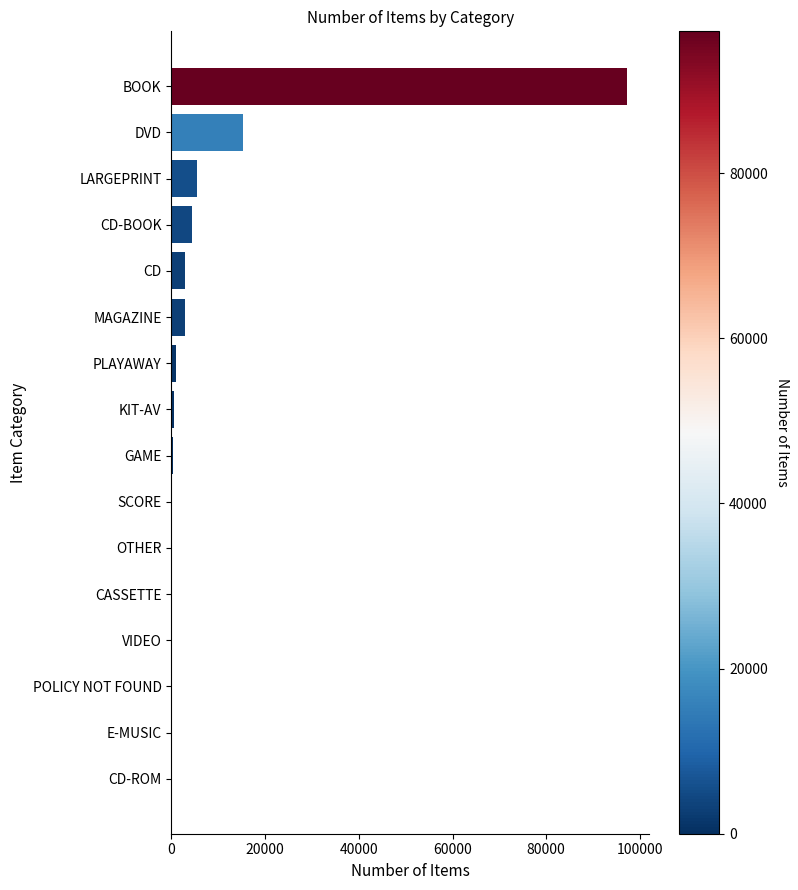

What is the maximum value shown in the chart?

97169